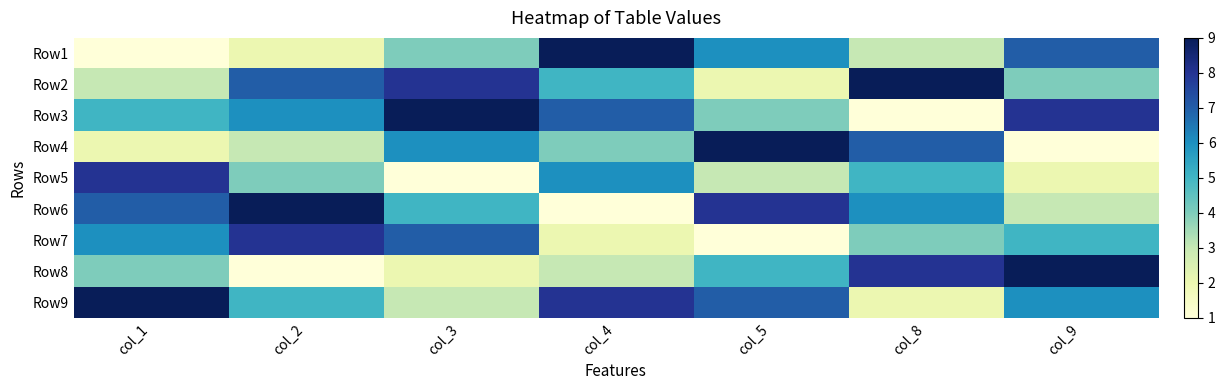

Between col_5 and col_3, which is larger?

col_5